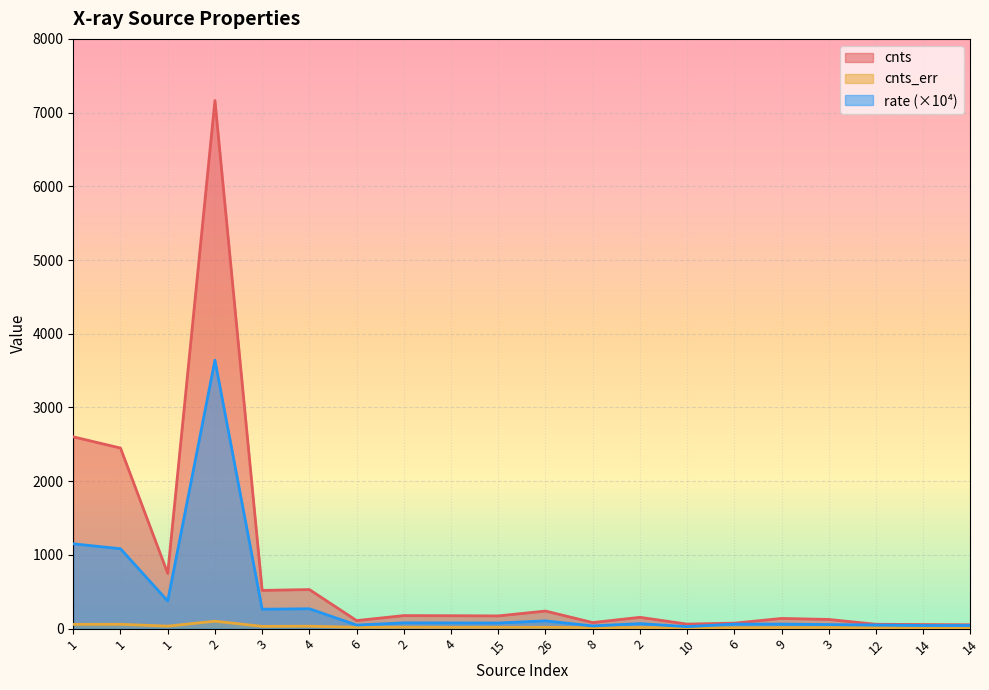

The rate series shows 138.3 at 1. True or false?

False